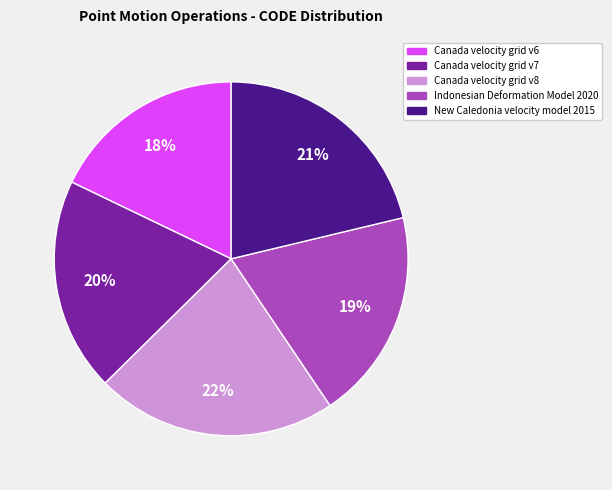

Count the number of slices in the pie.

5